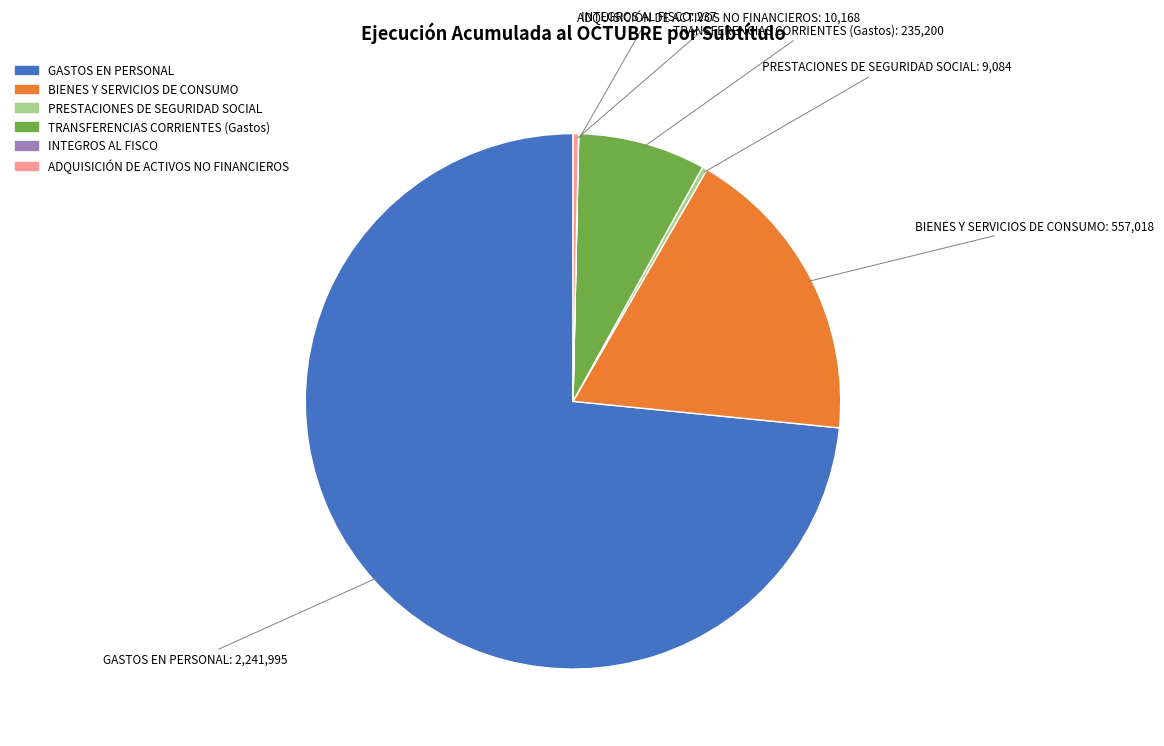

Which slice represents more than half of the pie?

GASTOS EN PERSONAL